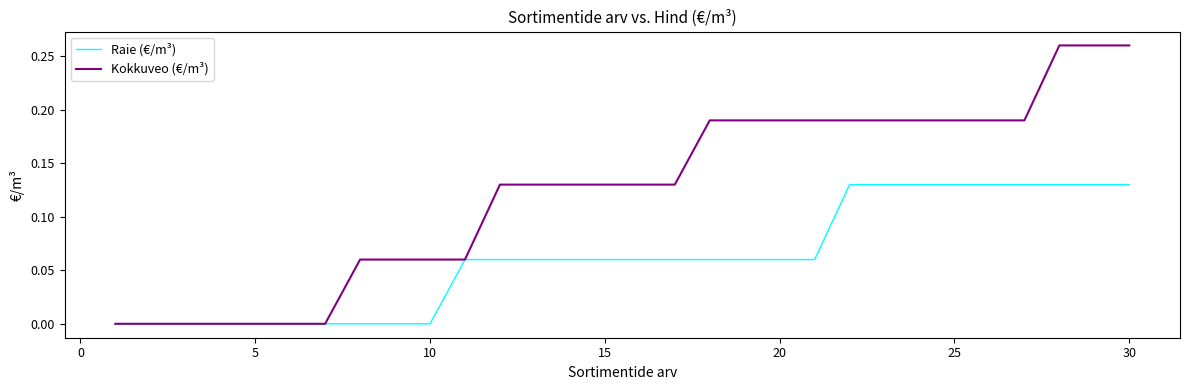

Which series has the largest total across all categories?

Kokkuveo (€/m³)